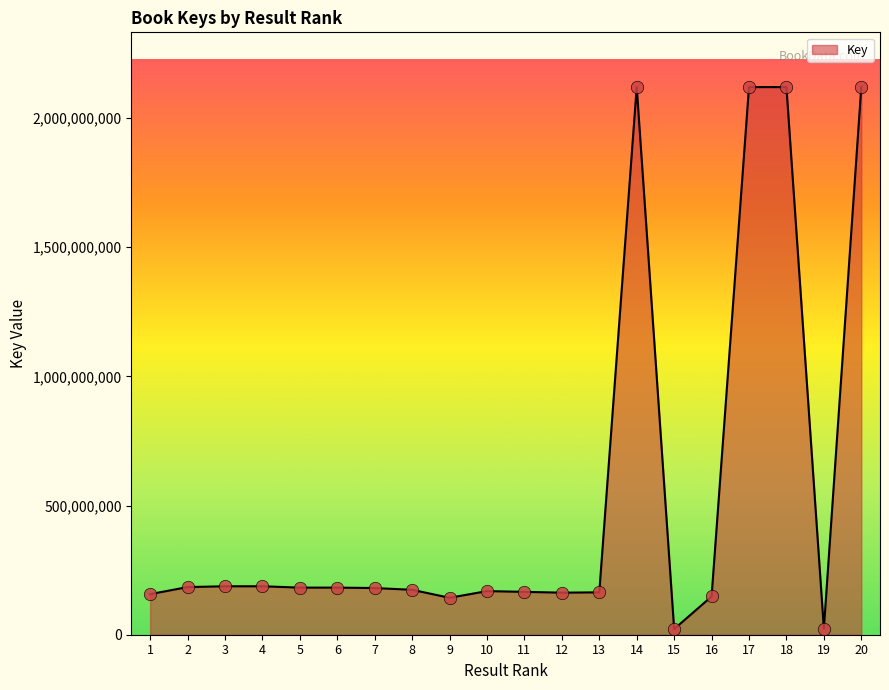

Approximately how many times larger is the value at 12 compared to 5?

0.9